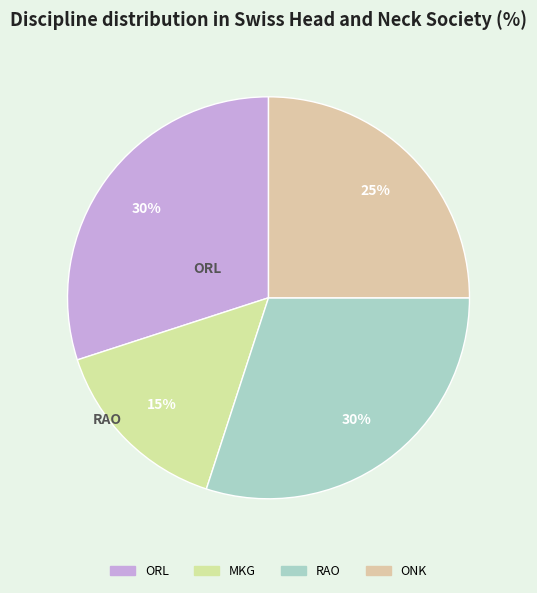

Is there a majority slice in this chart?

No